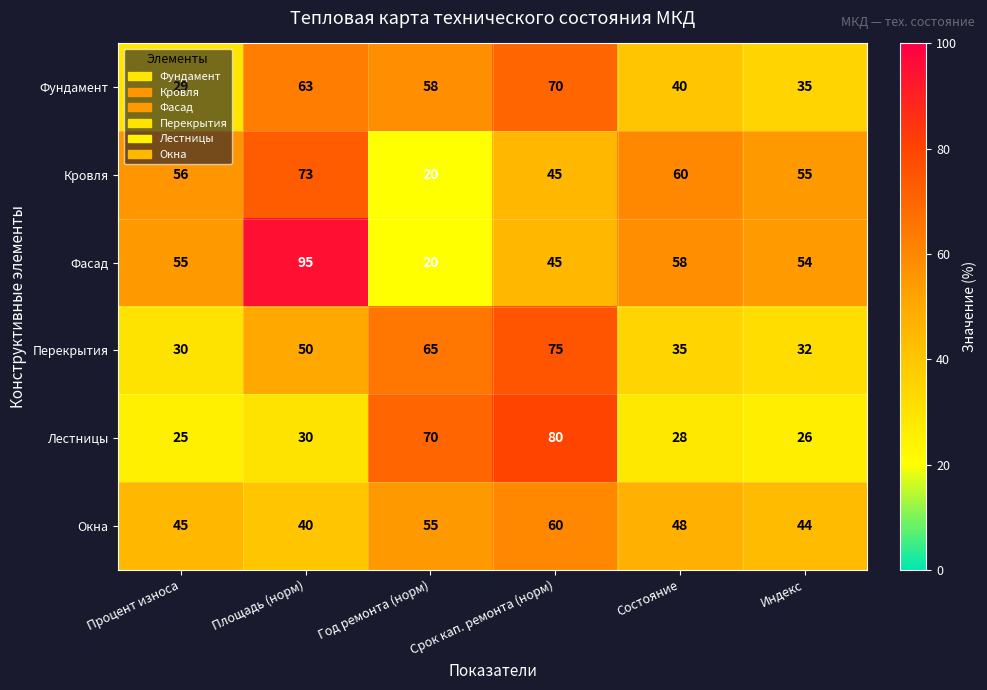

Rank the series by their maximum value, from highest to lowest.

Фасад, Лестницы, Перекрытия, Кровля, Фундамент, Окна